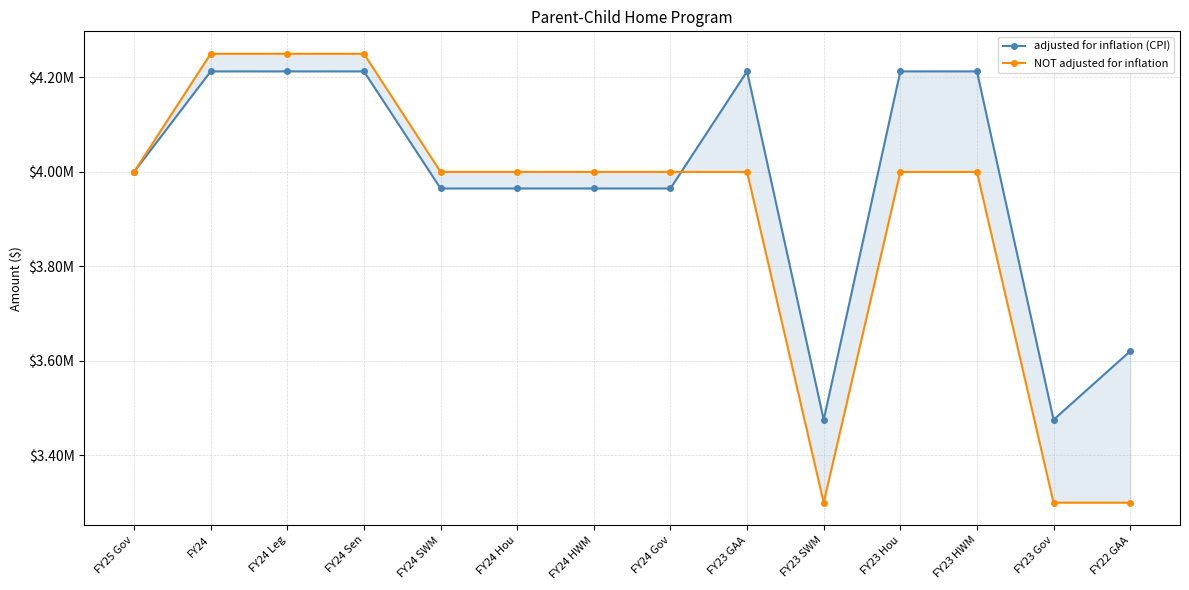

The value of adjusted for inflation (CPI) at FY25 Gov is 4000000. True or false?

True